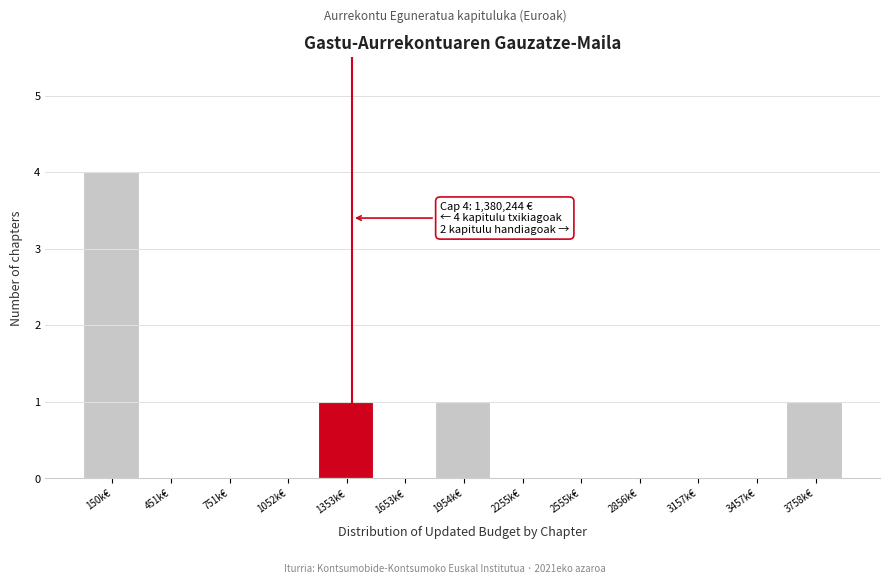

Reading left to right, list all the values displayed in this chart.

150k€=4	451k€=0	751k€=0	1052k€=0	1353k€=1	1653k€=0	1954k€=1	2255k€=0	2555k€=0	2856k€=0	3157k€=0	3457k€=0	3758k€=1